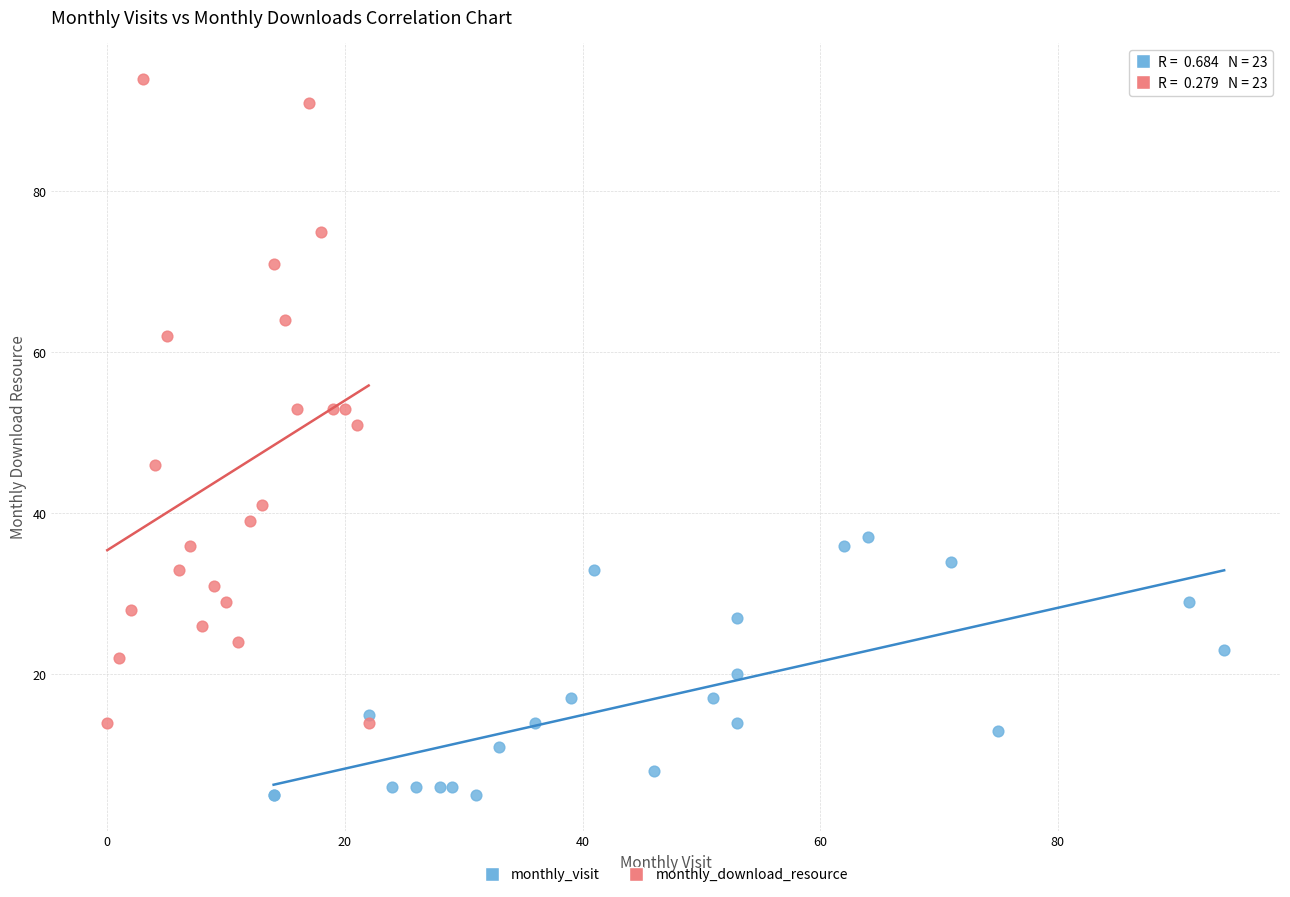

Which series reaches the minimum Y coordinate?

monthly_visit